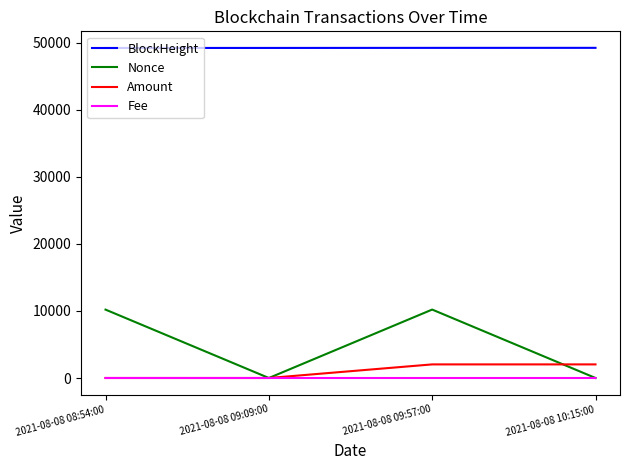

True or false: BlockHeight and Fee cross at least once.

False